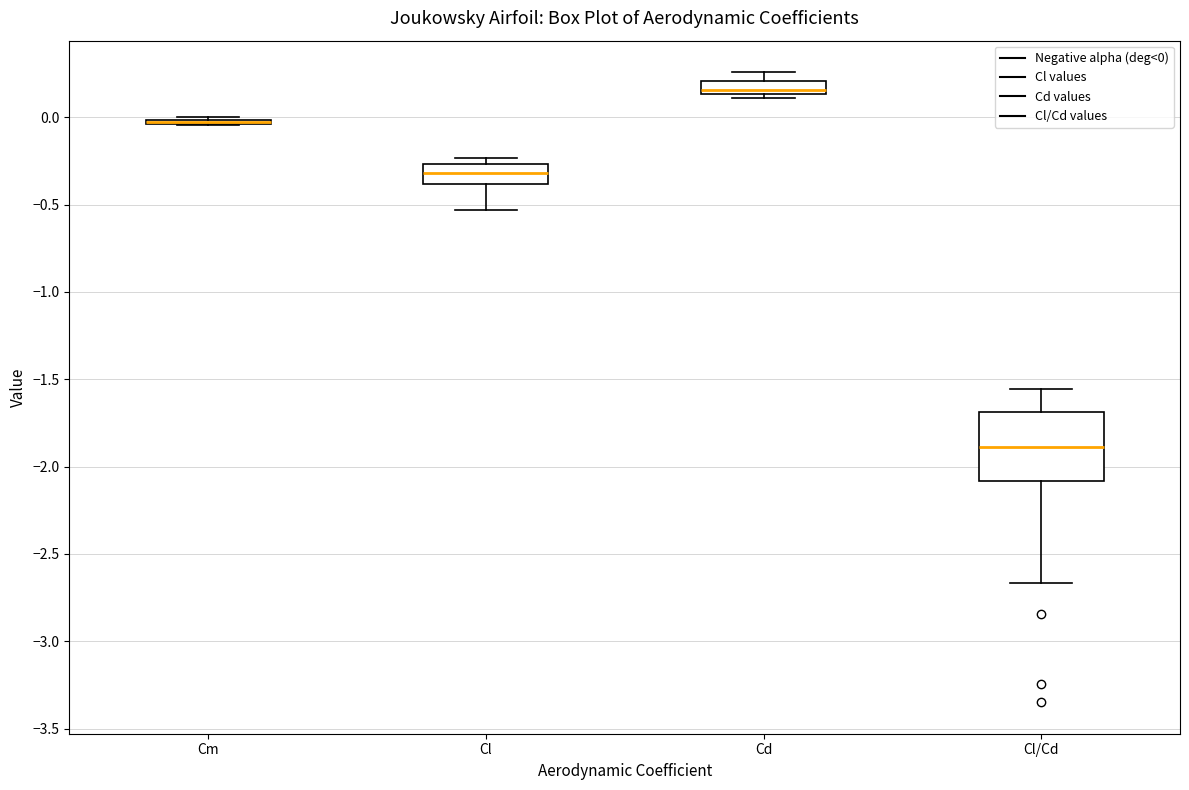

Which box is the tallest, from its lower edge to its upper edge?

Cl/Cd